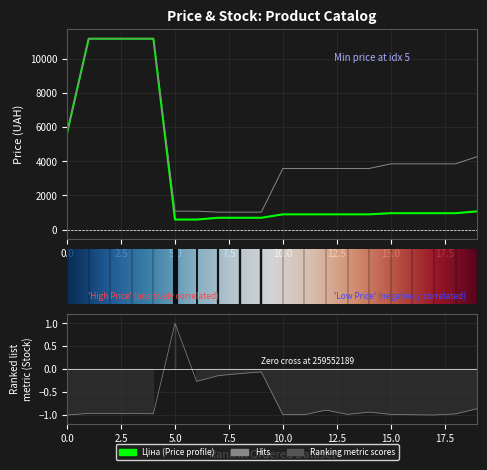

At how many categories does at least one series exceed 5844?

4